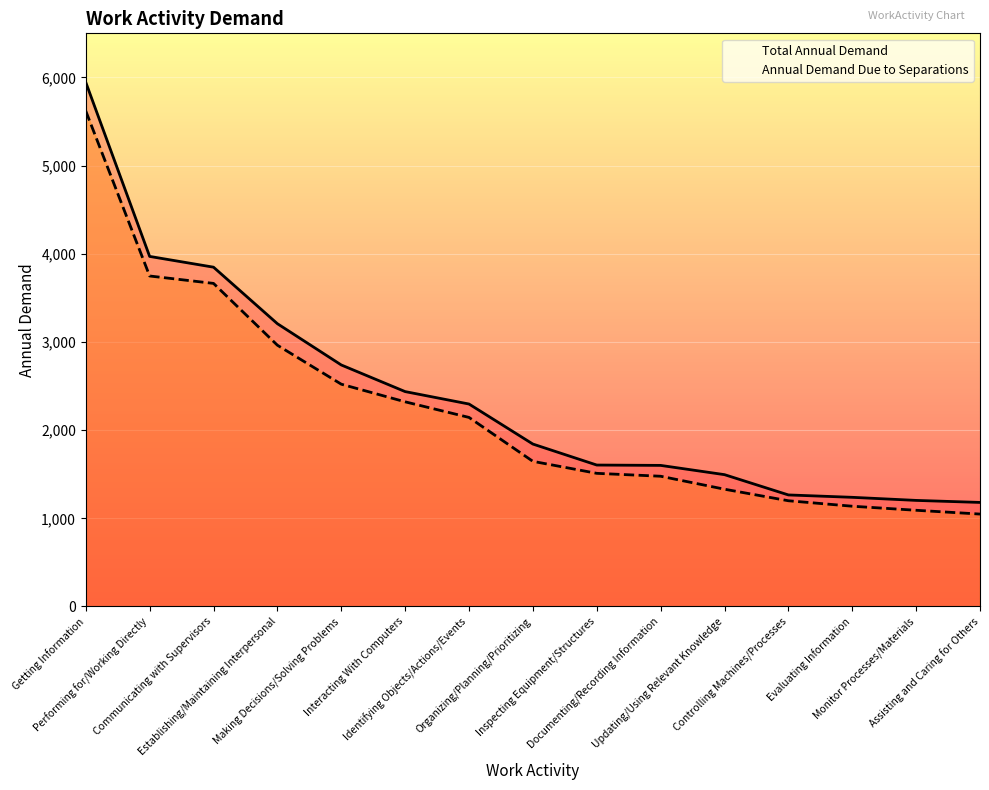

Reading right to left, what are all the values shown in this chart?

Total Annual Demand: 1180	1203	1238	1265	1495	1600	1604	1842	2296	2437	2739	3207	3848	3970	5945
Annual Demand Due to Separations: 1048	1091	1137	1199	1330	1477	1510	1646	2144	2321	2521	2963	3664	3748	5620